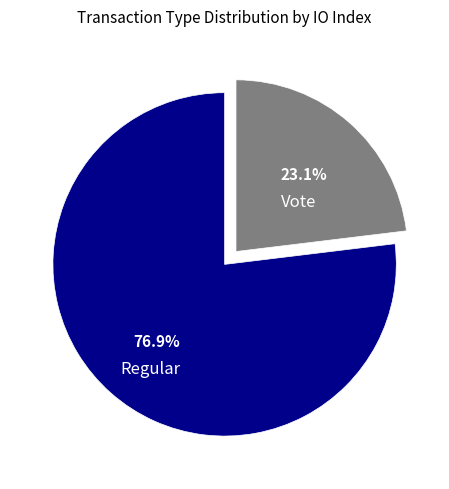

Does Regular account for over 50% of the chart?

Yes